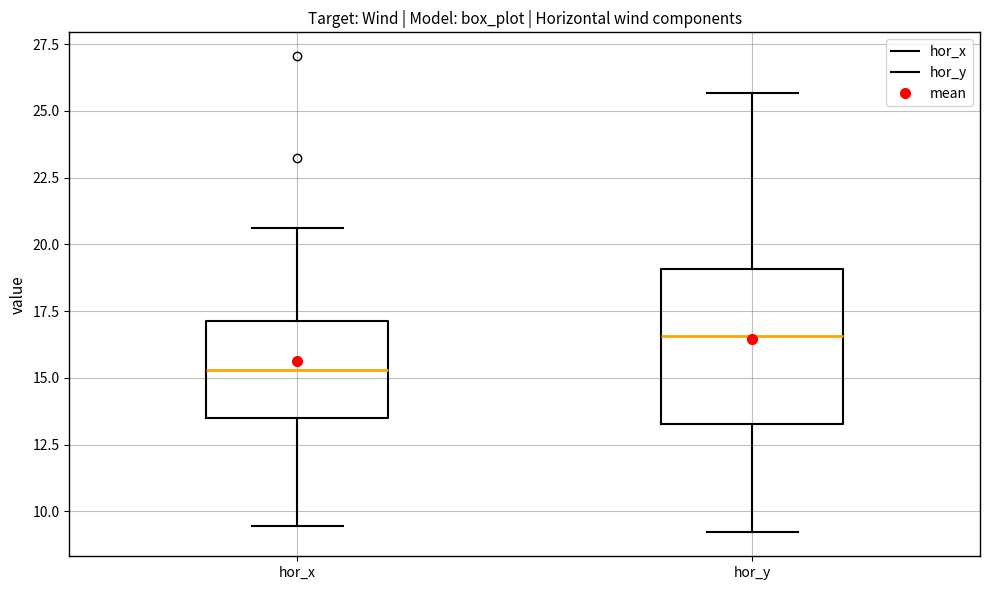

Reading left to right, transcribe this box plot: for each box, give where its median line is, the range the box spans, and where its two whiskers end, as read against the y-axis. The values are not printed on the chart, so give them approximately, as read against the axis.

hor_x: median 15.5, box 13.5 to 17.0, whiskers 9.5 to 20.5
hor_y: median 16.5, box 13.5 to 19.0, whiskers 9.0 to 25.5